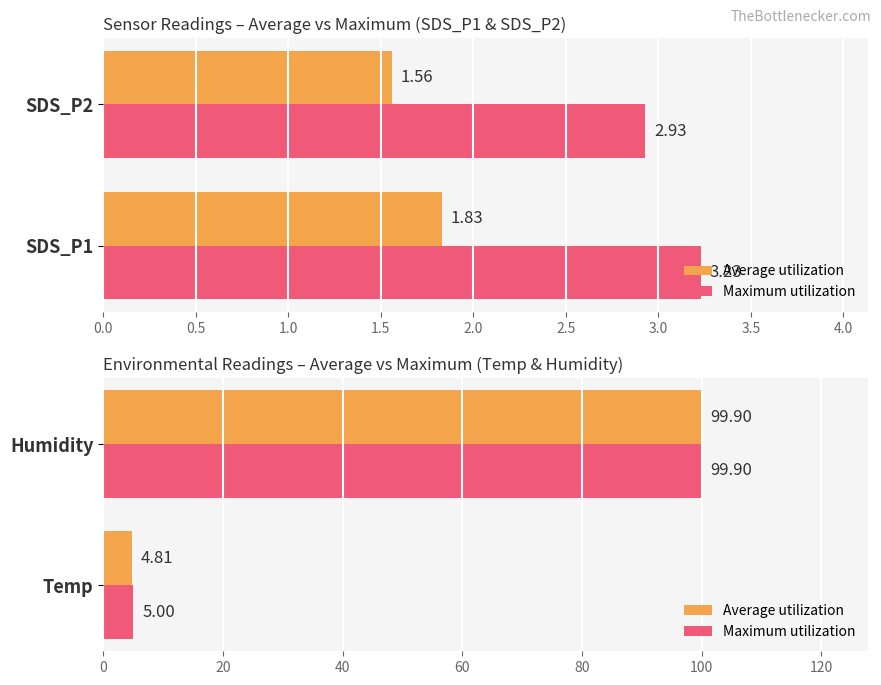

What is the value of the Average utilization bar at the 1st from the left?

4.8